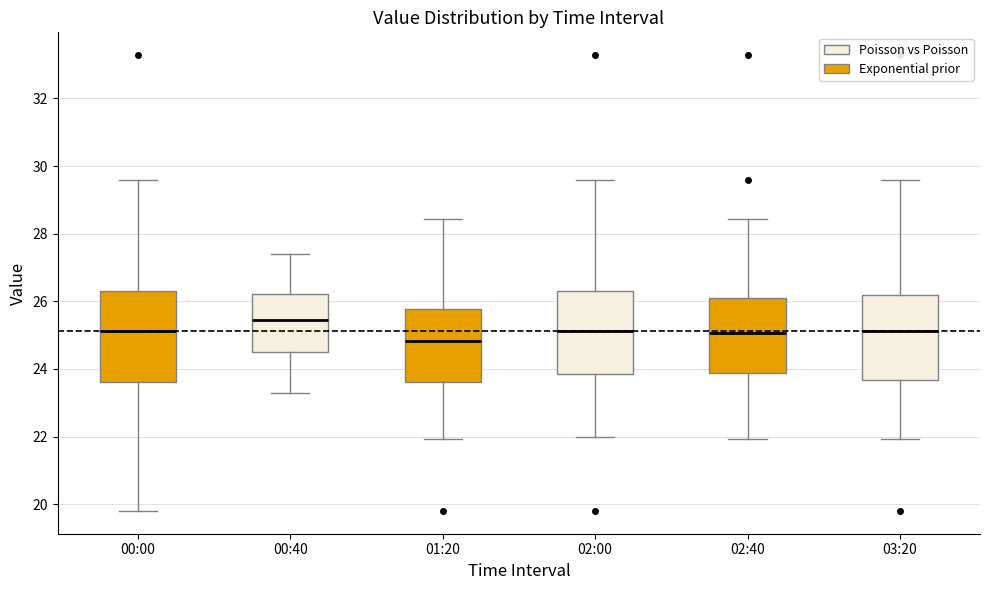

Which box's median line is the highest?

00:40